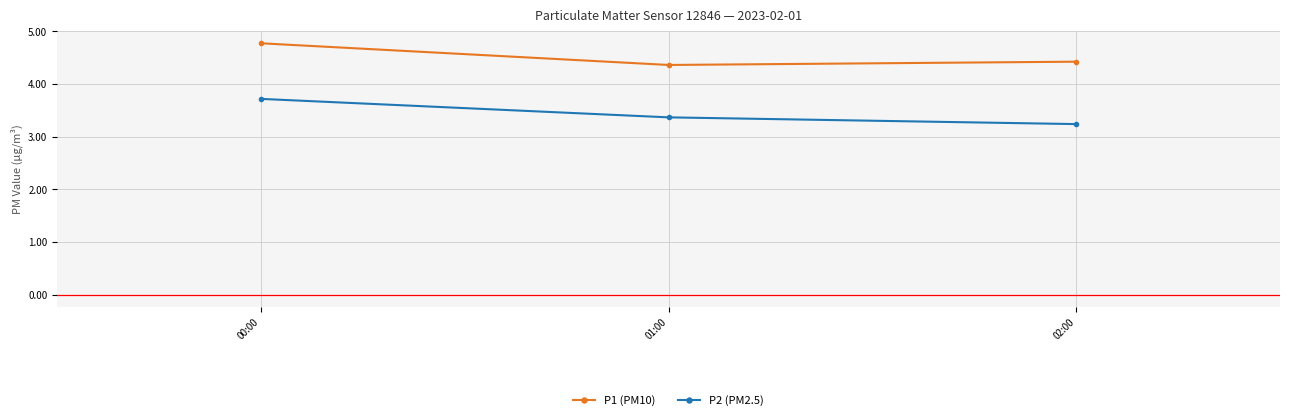

What position from the right is 01:00?

2